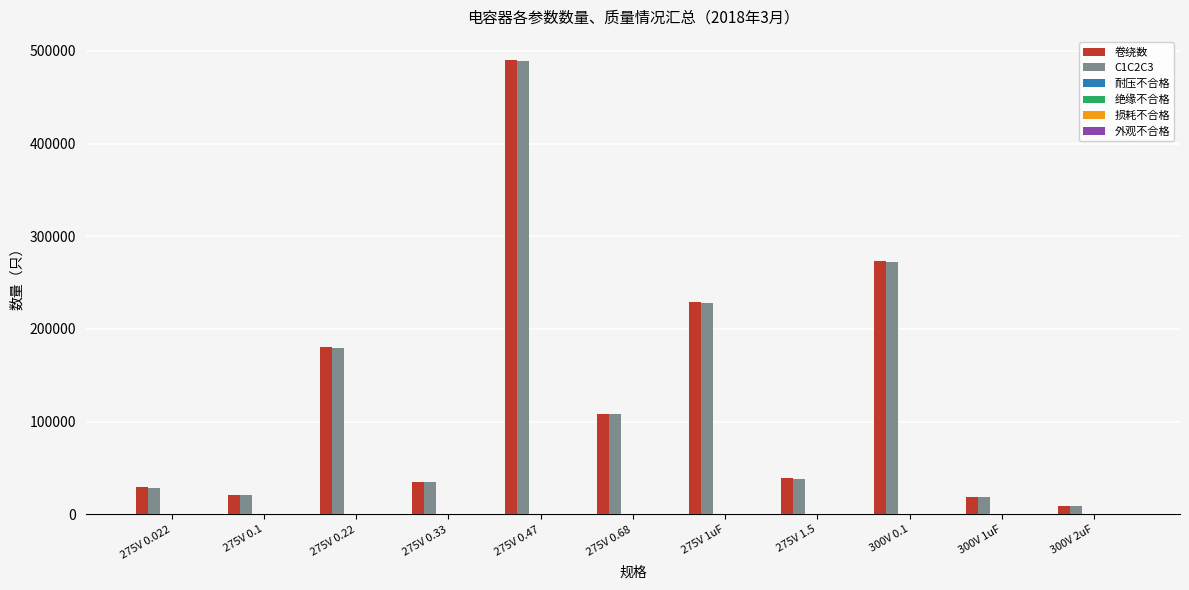

At which category is the sum across all series the highest?

275V 0.47